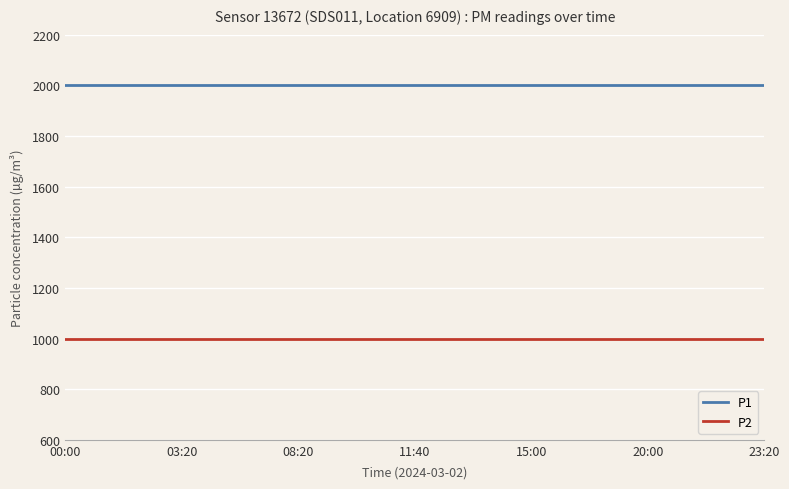

What are all the series names shown in the legend?

P1, P2